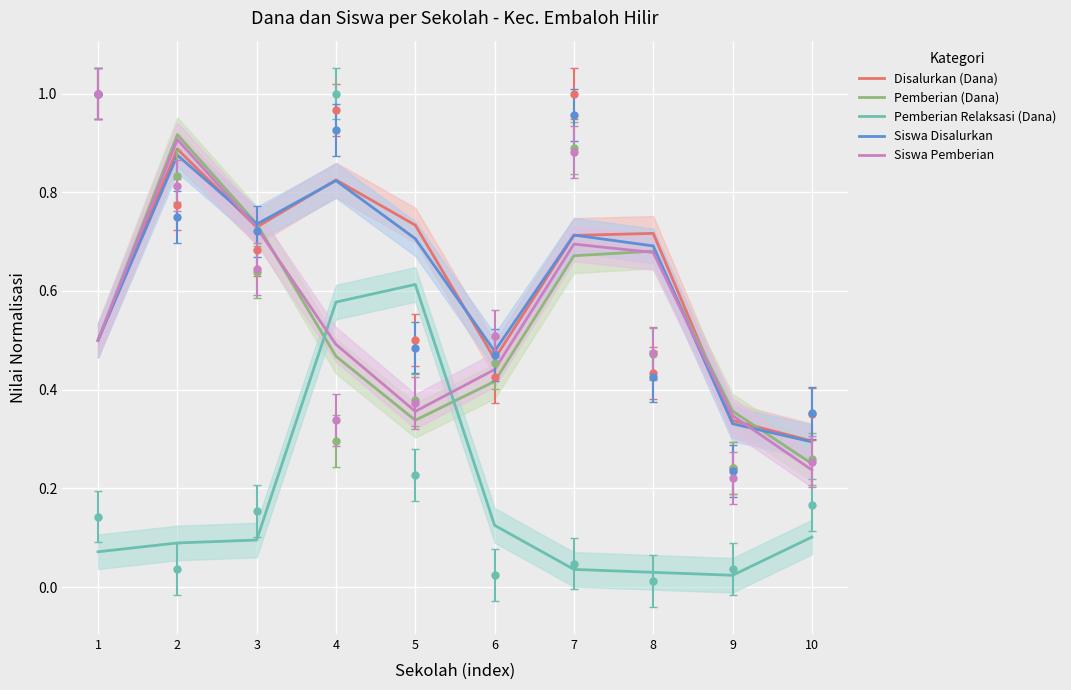

True or false: Siswa Disalurkan has a value of 0.2 at 9.

False